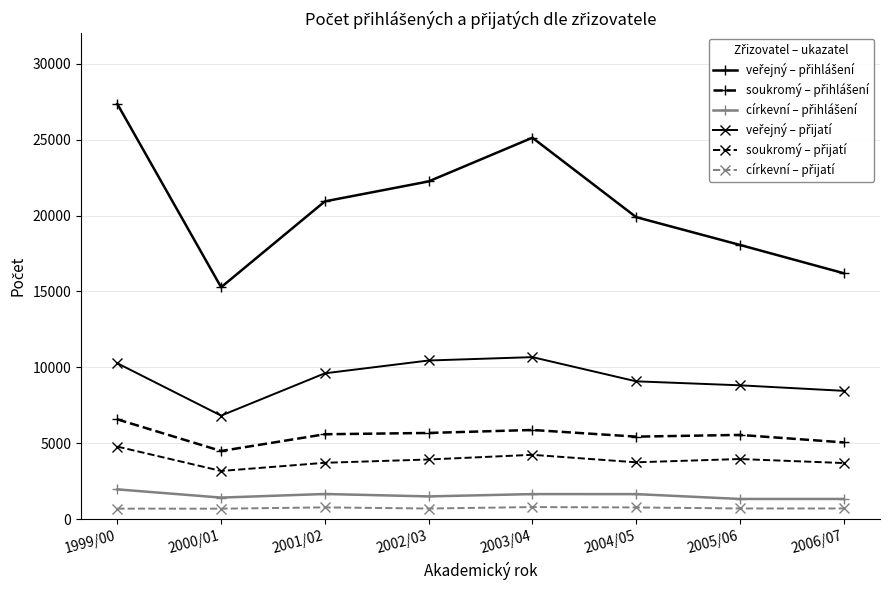

What is the label of the 1st point from the left?

1999/00